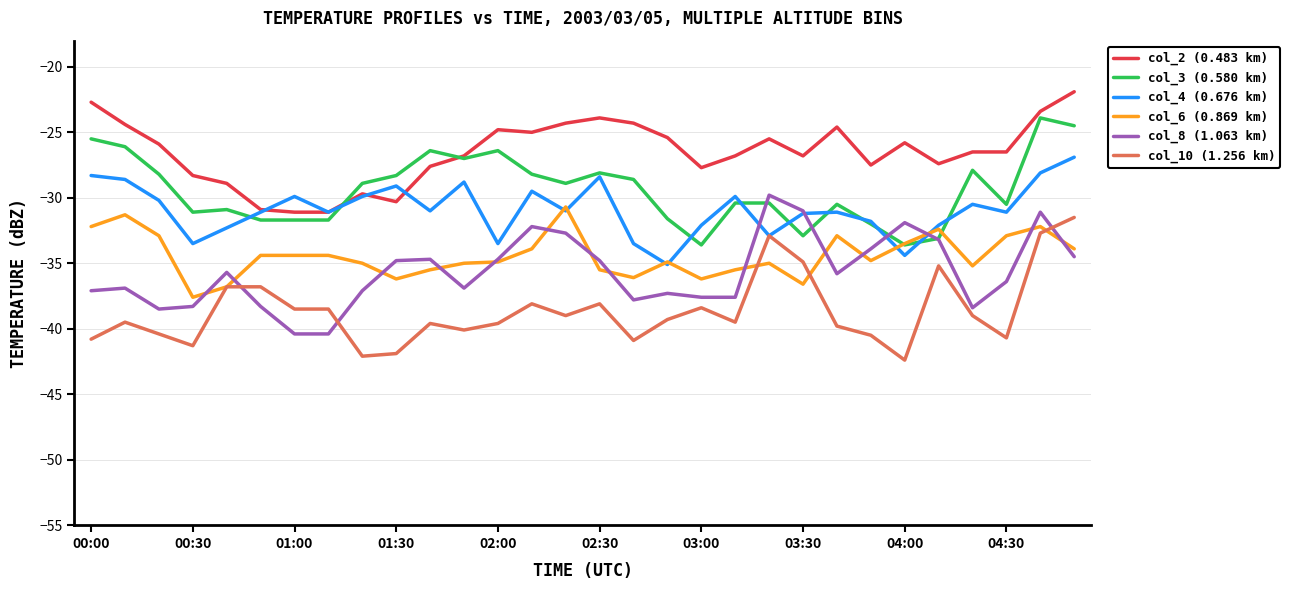

True or false: col_2 (0.483 km) and col_6 (0.869 km) intersect in this chart.

False